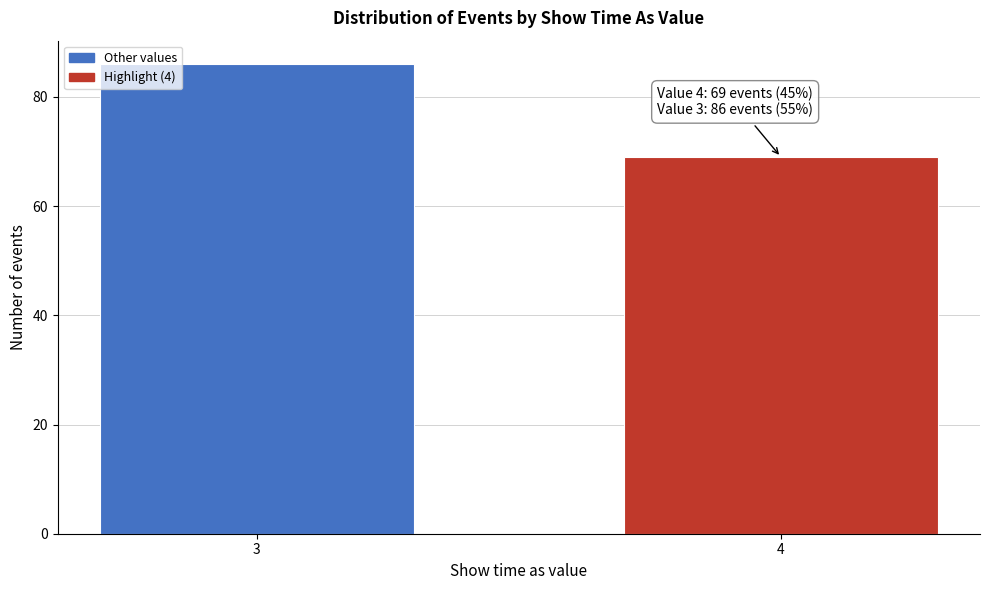

Reading left to right, transcribe all the data shown in this chart.

3=86	4=69